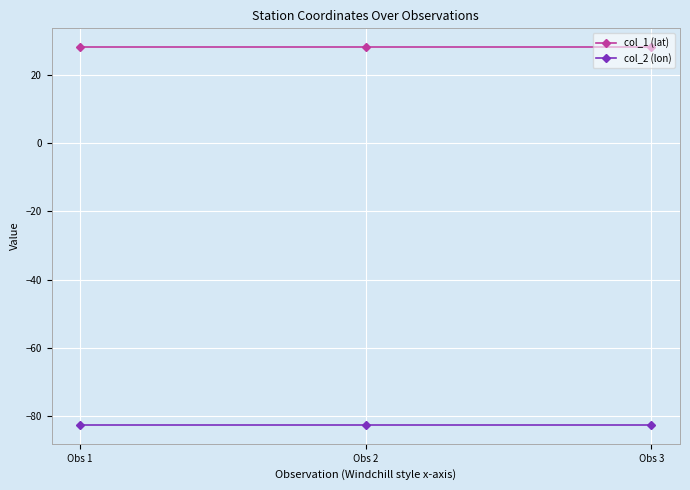

What is the value of the col_1 (lat) point at the 2nd from the left?

28.2